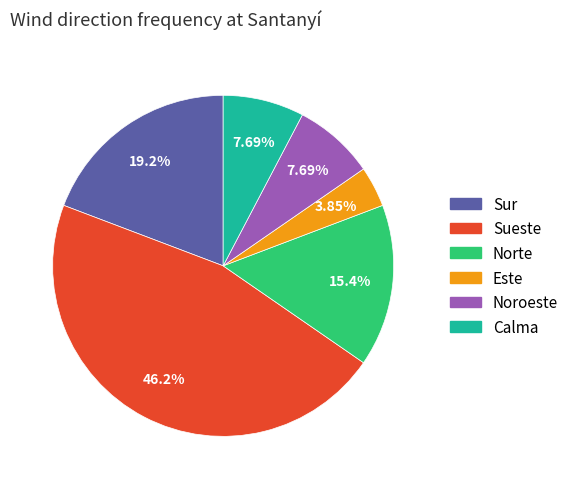

What is the ratio of the value at Calma to the value at Noroeste?

1.0